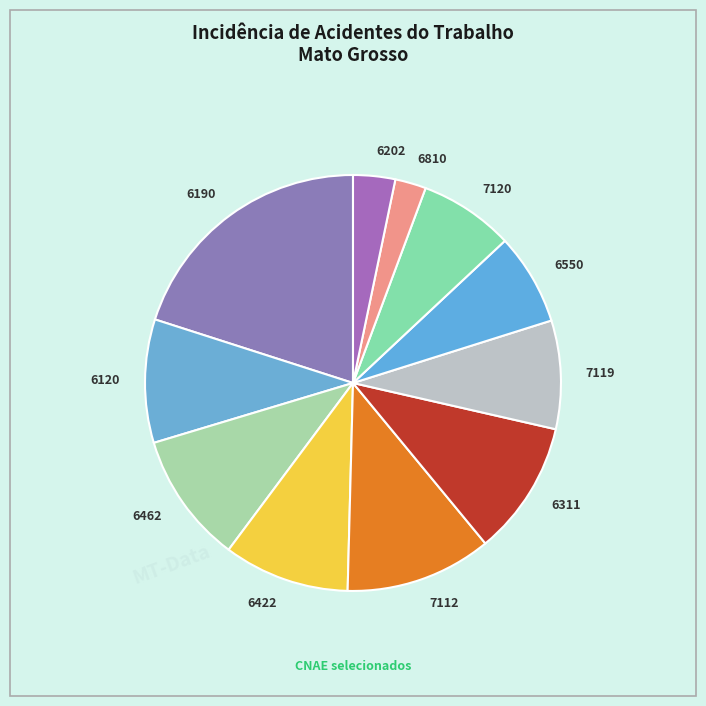

Approximately how many times larger is the value at 6190 compared to 7120?

2.7